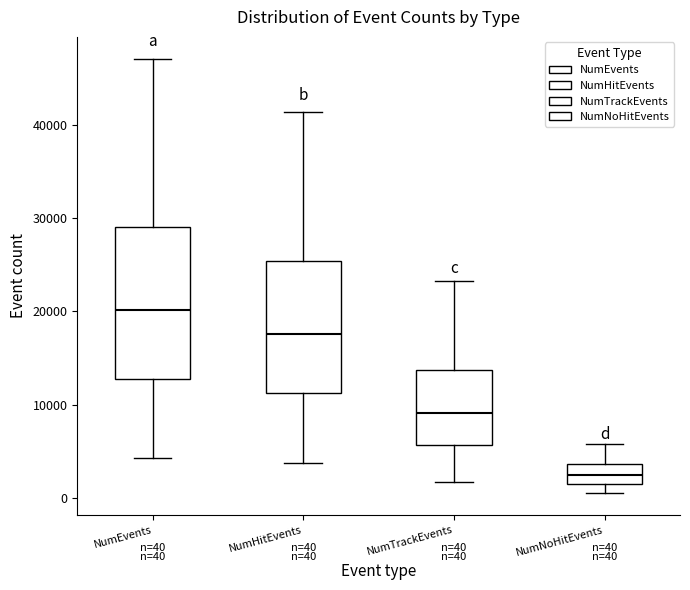

Which box has the highest median line?

NumEvents